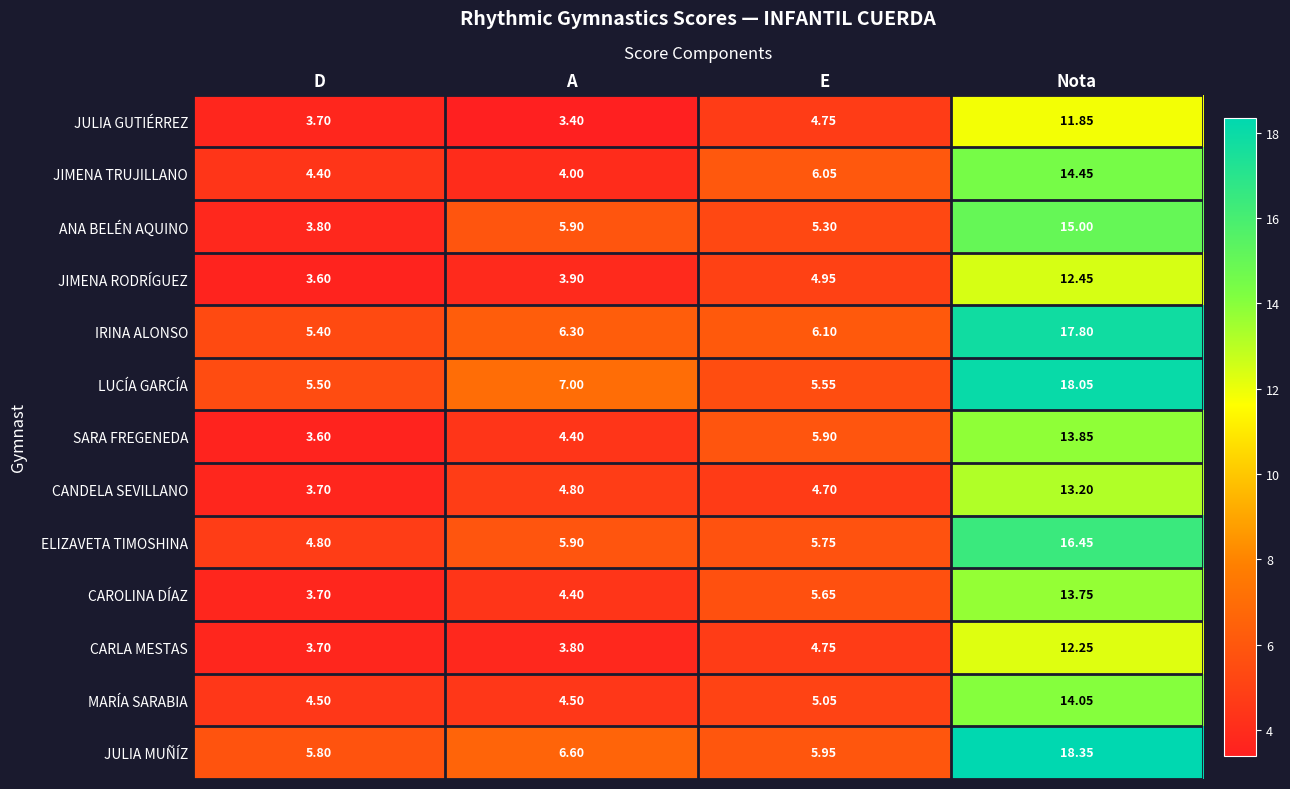

Which series changed the most between E and Nota?

LUCÍA GARCÍA